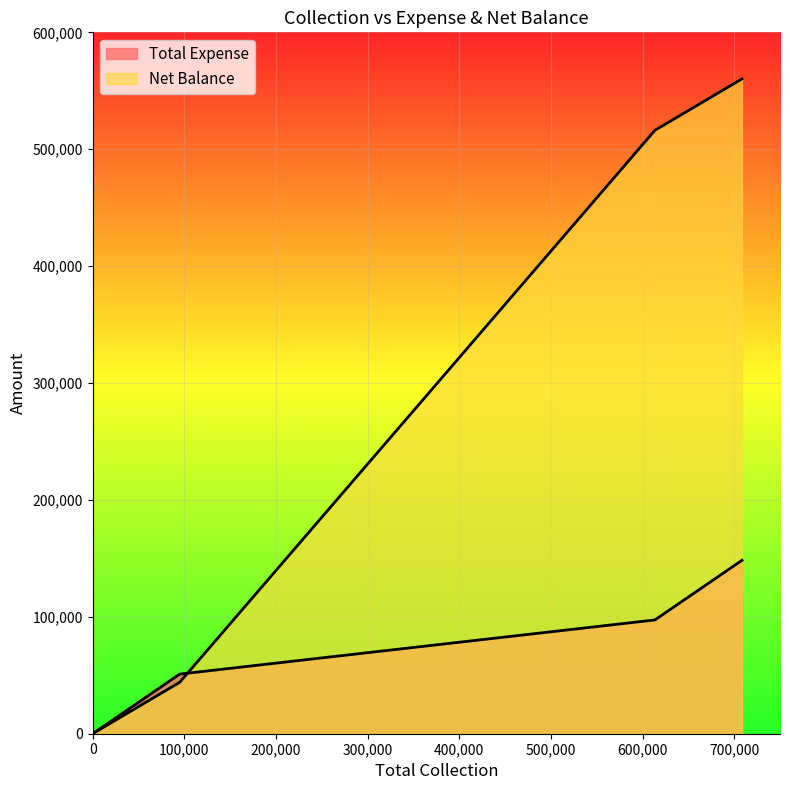

The value of Total Expense at Card is 0. True or false?

True